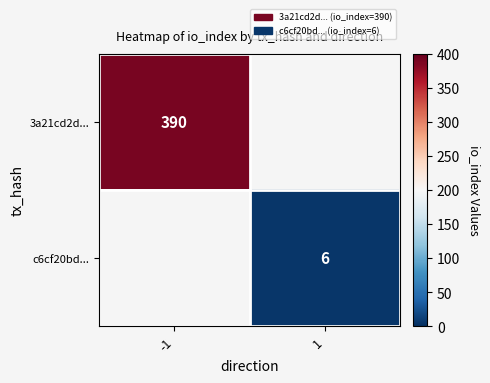

The value of c6cf20bd... at 1 is 6. True or false?

True